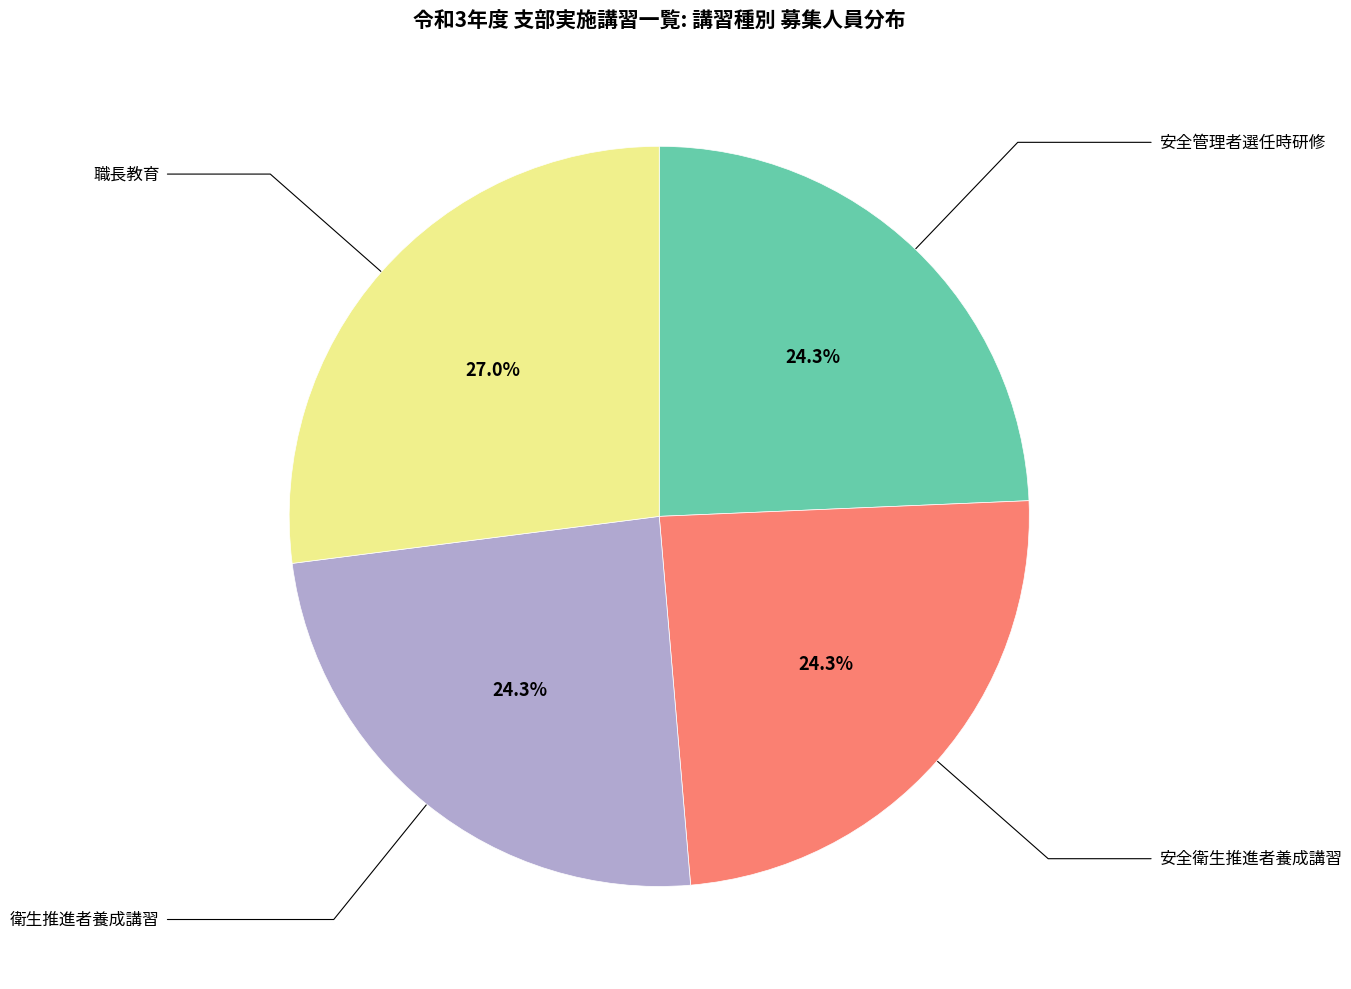

Is there a majority slice in this chart?

No